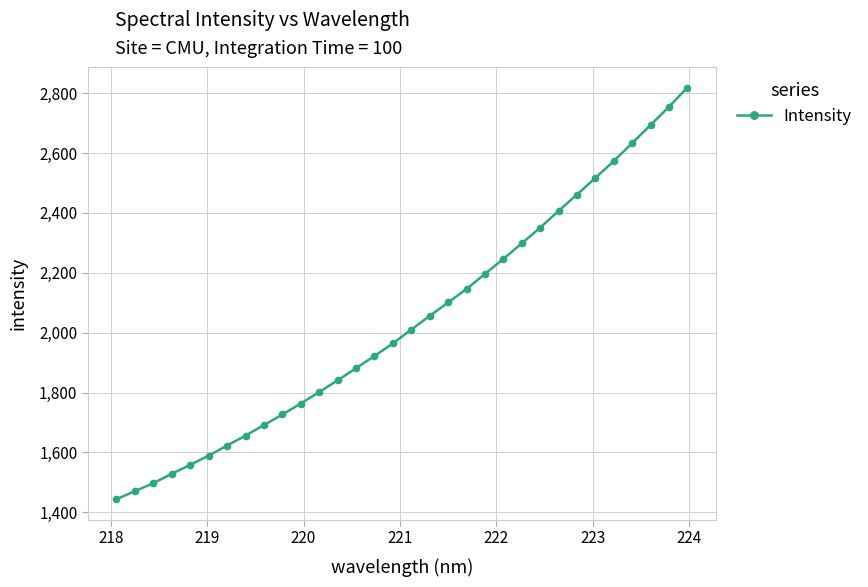

What is the sum of all values?

65219.5